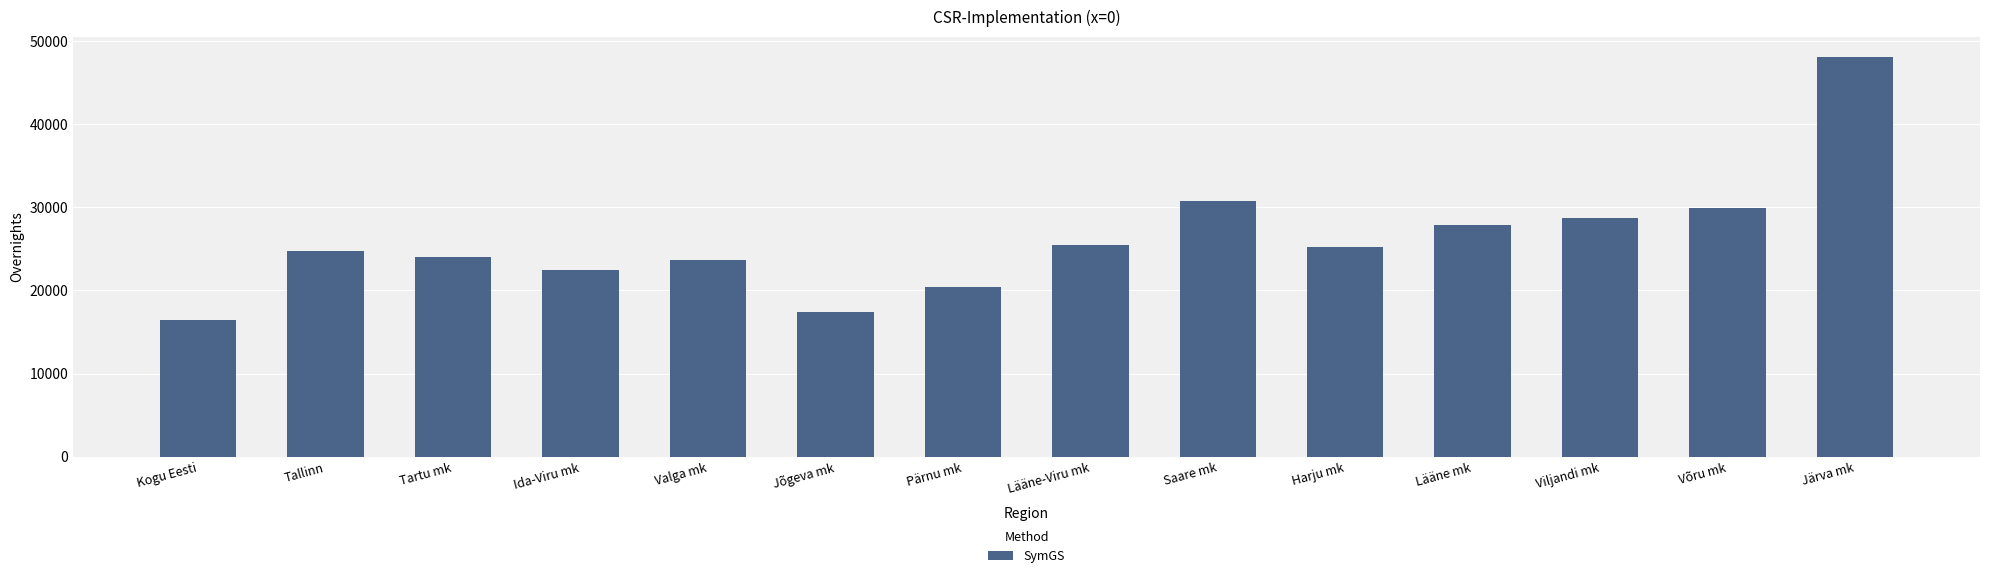

Which label corresponds to the largest value in the chart?

Järva mk